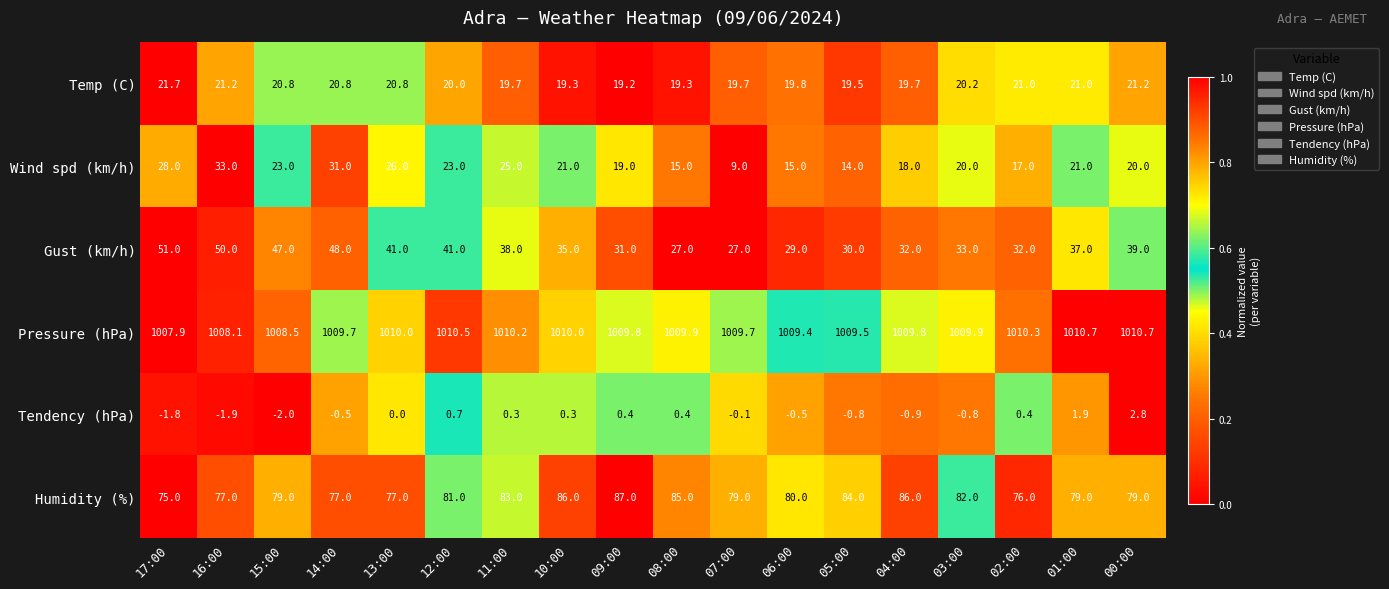

At how many categories does at least one series exceed 0?

18